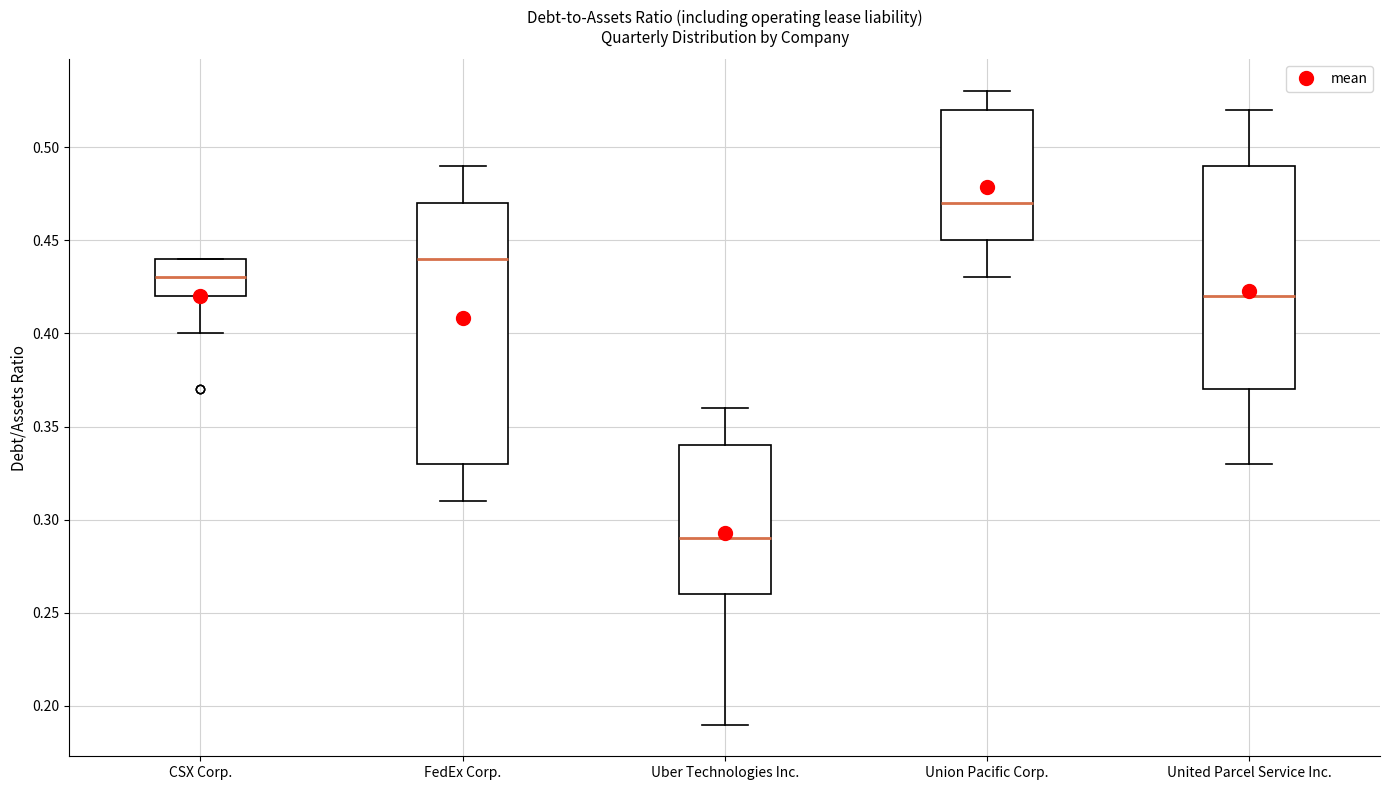

Reading left to right, read every box against the y-axis: the position of its median line, the range the box covers, and the ends of its whiskers. The values are not printed on the chart, so give them approximately, as read against the axis.

CSX Corp.: median 0.43, box 0.42 to 0.44, whiskers 0.40 to 0.44
FedEx Corp.: median 0.44, box 0.33 to 0.47, whiskers 0.31 to 0.49
Uber Technologies Inc.: median 0.29, box 0.26 to 0.34, whiskers 0.19 to 0.36
Union Pacific Corp.: median 0.47, box 0.45 to 0.52, whiskers 0.43 to 0.53
United Parcel Service Inc.: median 0.42, box 0.37 to 0.49, whiskers 0.33 to 0.52